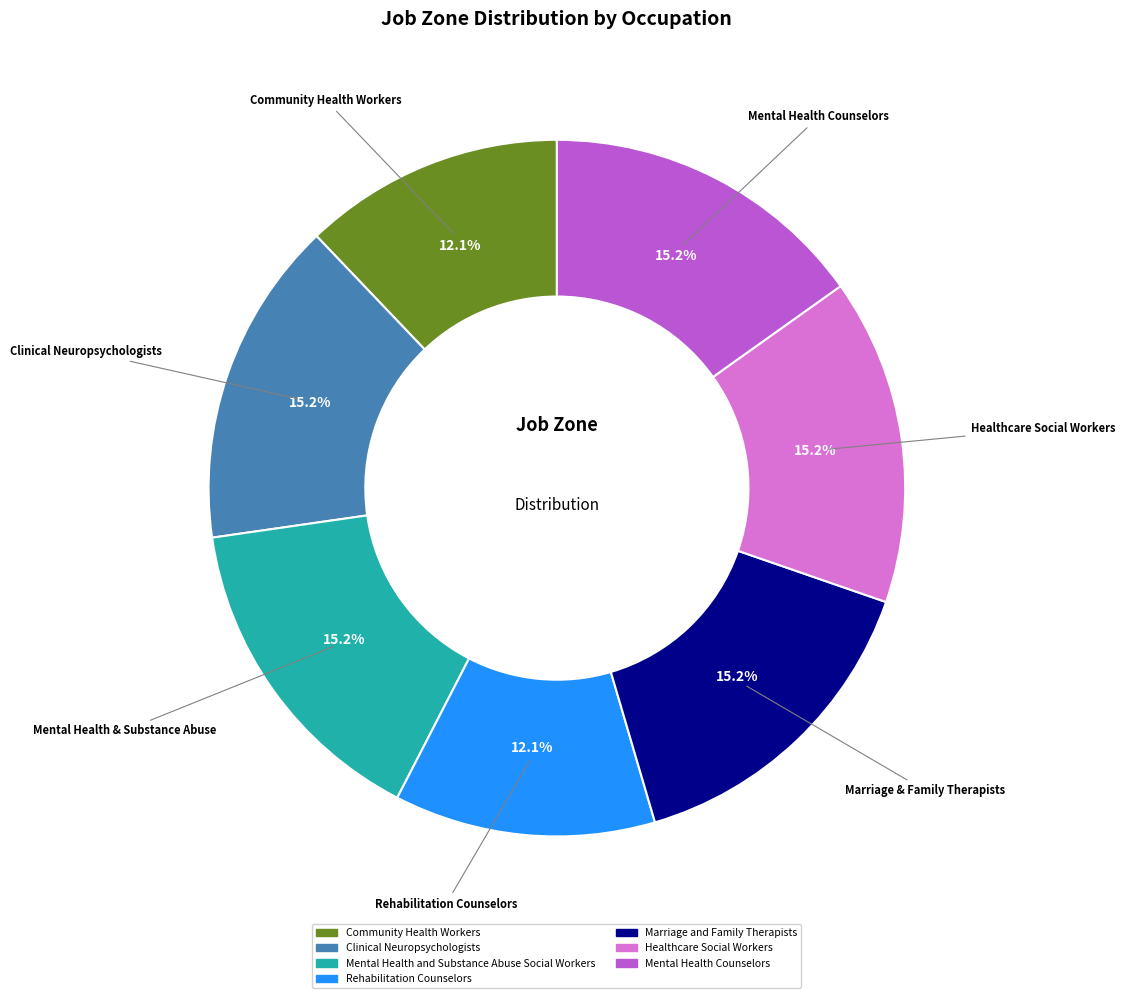

How many segments does this pie chart have?

7